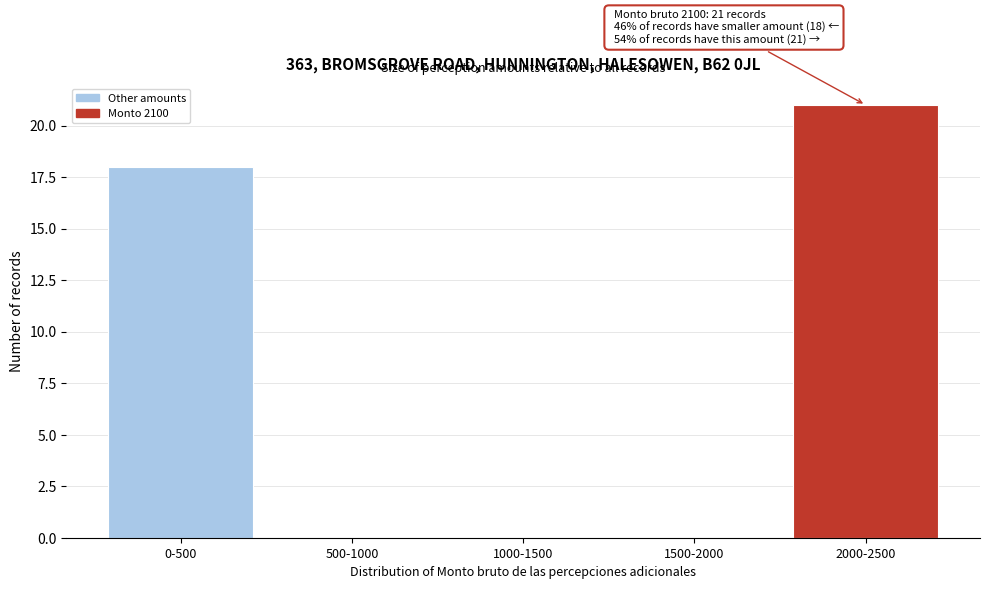

Reading right to left, transcribe all the data shown in this chart.

2000-2500=21	1500-2000=0	1000-1500=0	500-1000=0	0-500=18